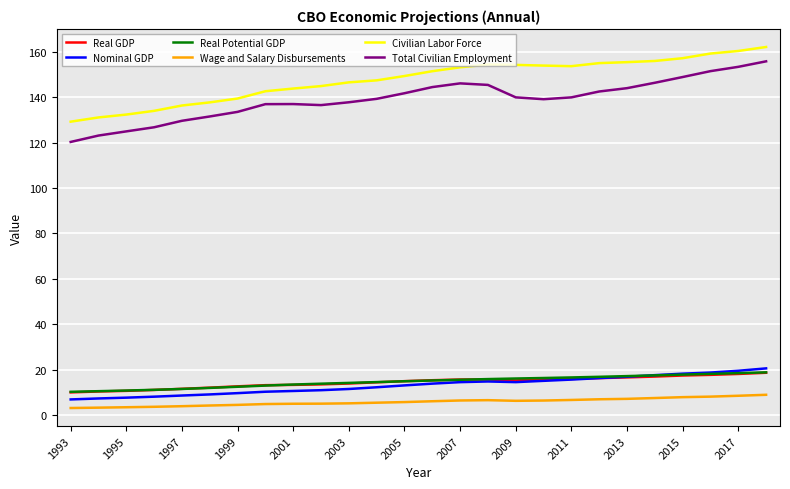

Count the number of categories in the chart.

26